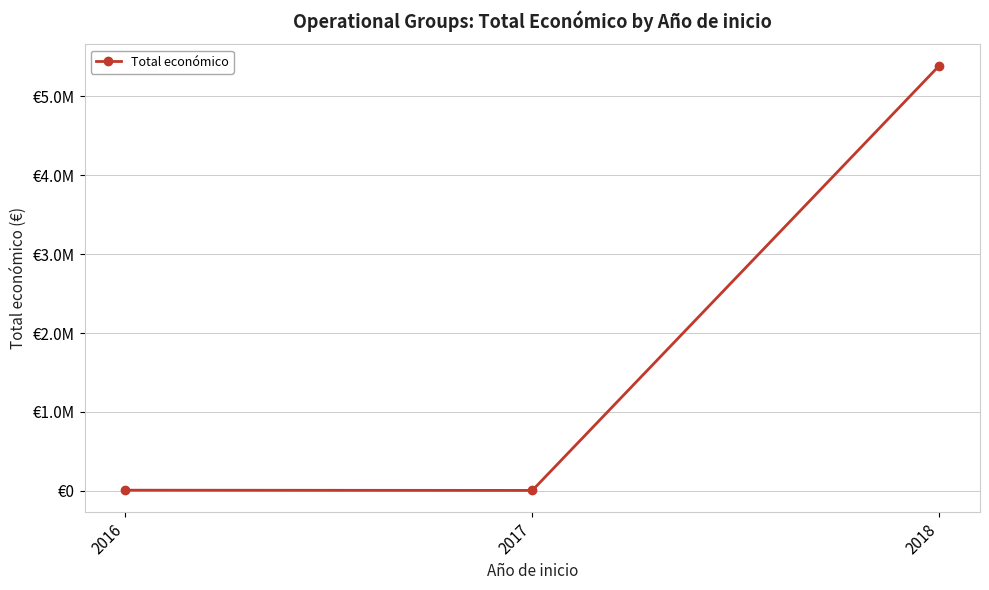

Where does the data first go above 7980?

2018